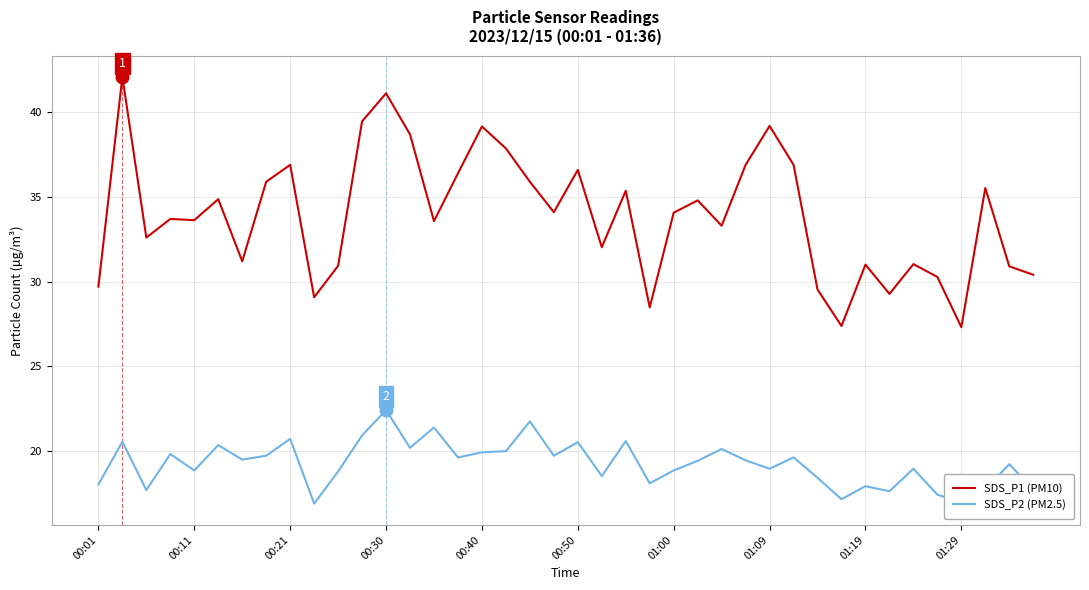

Which series has the largest range (max minus min)?

SDS_P1 (PM10)